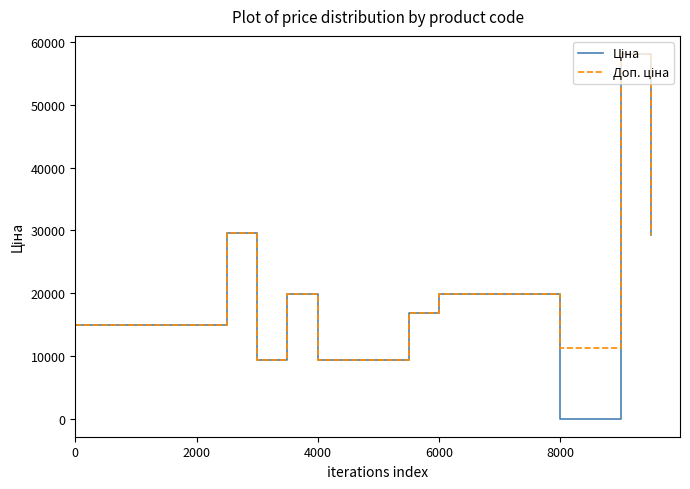

Reading left to right, what are all the values shown in this chart?

Ціна: 15019.2	15019.2	15019.2	15019.2	15019.2	29548.9	9416.9	19831.1	9416.9	9416.9	9416.9	16863.2	19831.1	19831.1	19831.1	19831.1	113.3	113.3	58037.0	29294.9
Доп. ціна: 15019.2	15019.2	15019.2	15019.2	15019.2	29548.9	9416.9	19831.1	9416.9	9416.9	9416.9	16863.2	19831.1	19831.1	19831.1	19831.1	11334.0	11334.0	58037.0	29294.9